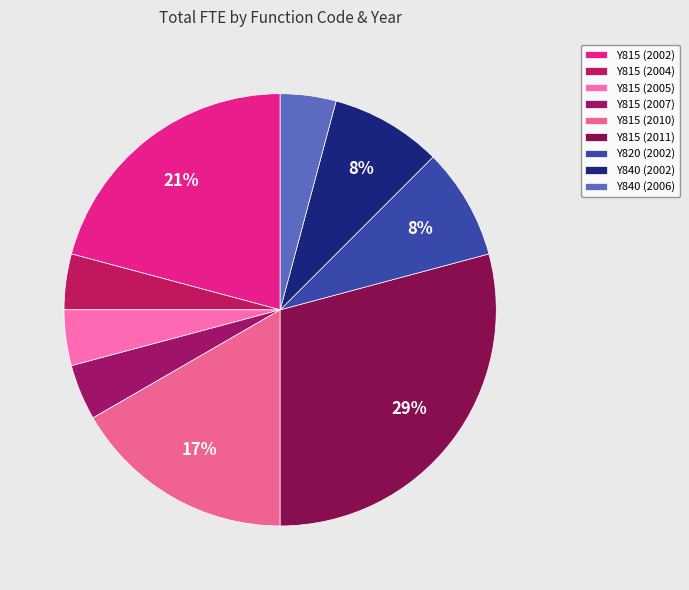

Count the number of slices in the pie.

9